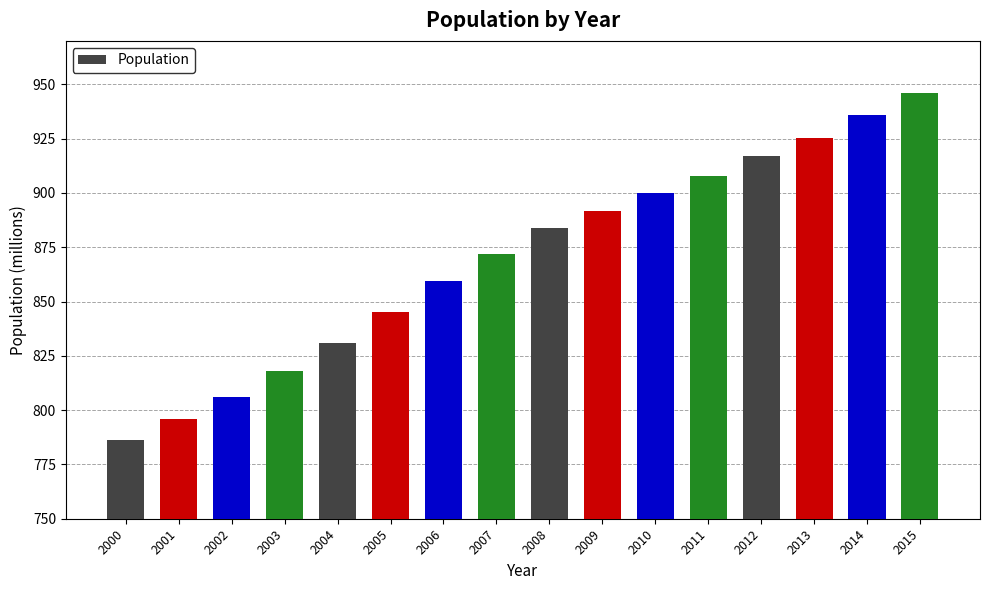

Rank the categories by value from lowest to highest.

2000, 2001, 2002, 2003, 2004, 2005, 2006, 2007, 2008, 2009, 2010, 2011, 2012, 2013, 2014, 2015